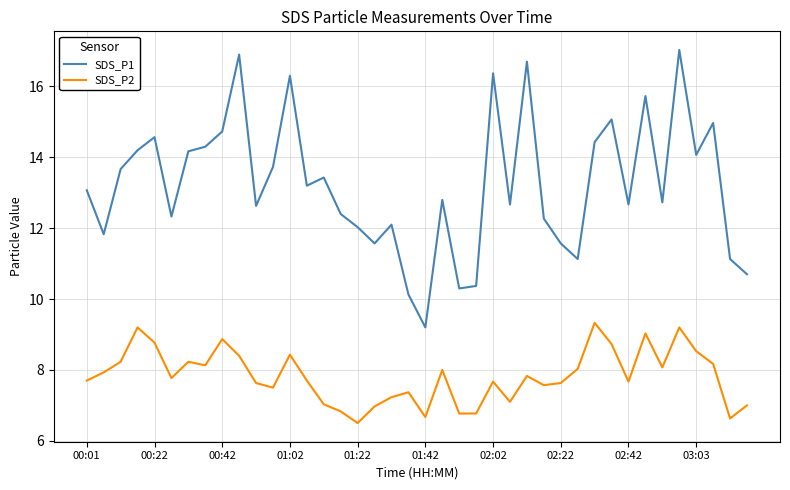

What is the difference between the maximum and minimum values in the SDS_P1 series?

7.8